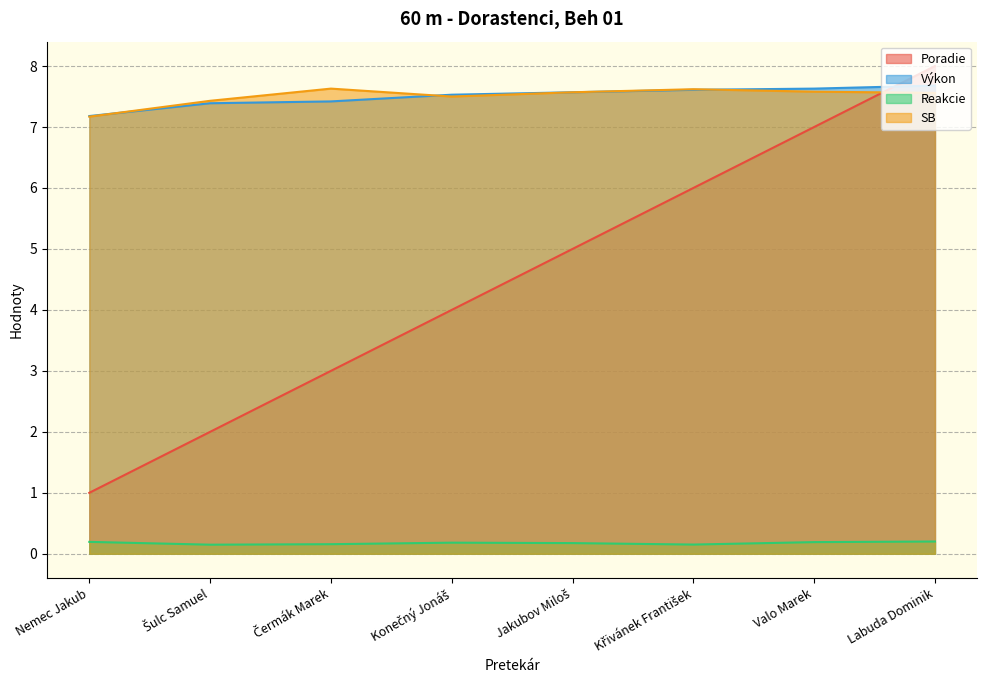

Which has a higher value, Křivánek František or Valo Marek?

Valo Marek